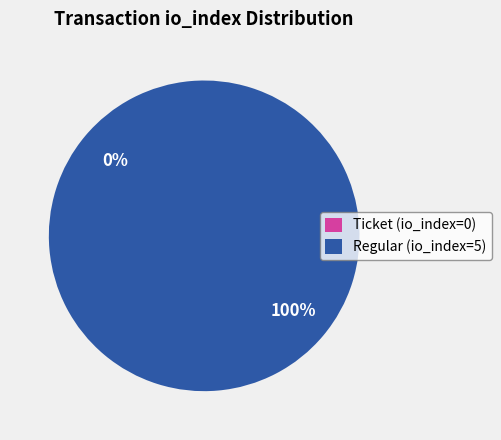

Which slice is the smallest?

Ticket (io_index=0)